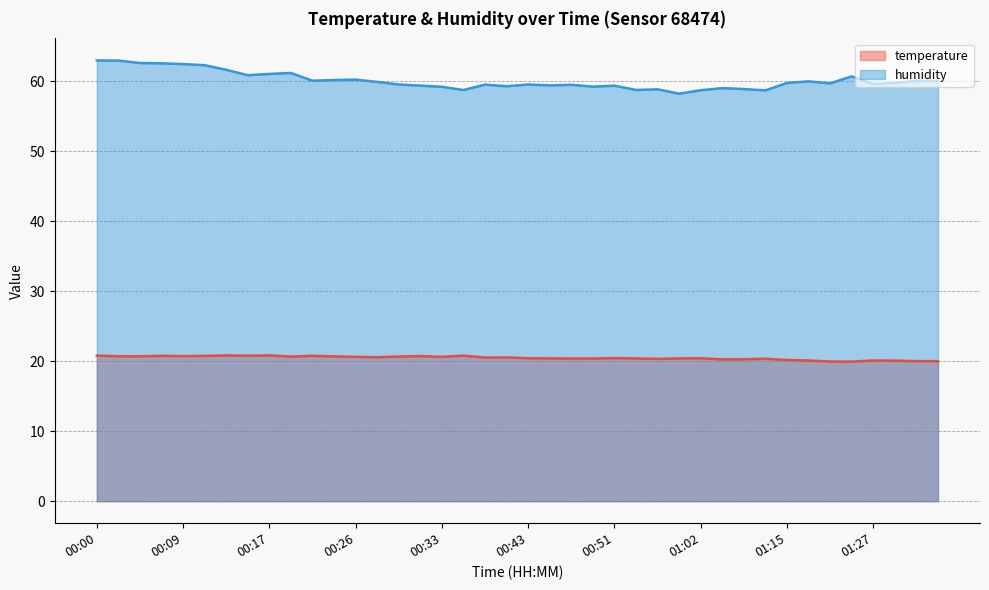

Rank the categories by humidity value from lowest to highest.

00:59, 01:11, 01:02, 00:35, 00:53, 00:56, 01:09, 01:06, 00:33, 00:49, 00:41, 00:51, 00:32, 00:45, 00:47, 00:37, 00:30, 00:43, 01:27, 01:22, 01:15, 01:31, 00:28, 01:19, 01:32, 01:33, 00:20, 00:22, 00:26, 01:24, 00:15, 00:17, 00:19, 00:13, 00:11, 00:09, 00:06, 00:04, 00:02, 00:00